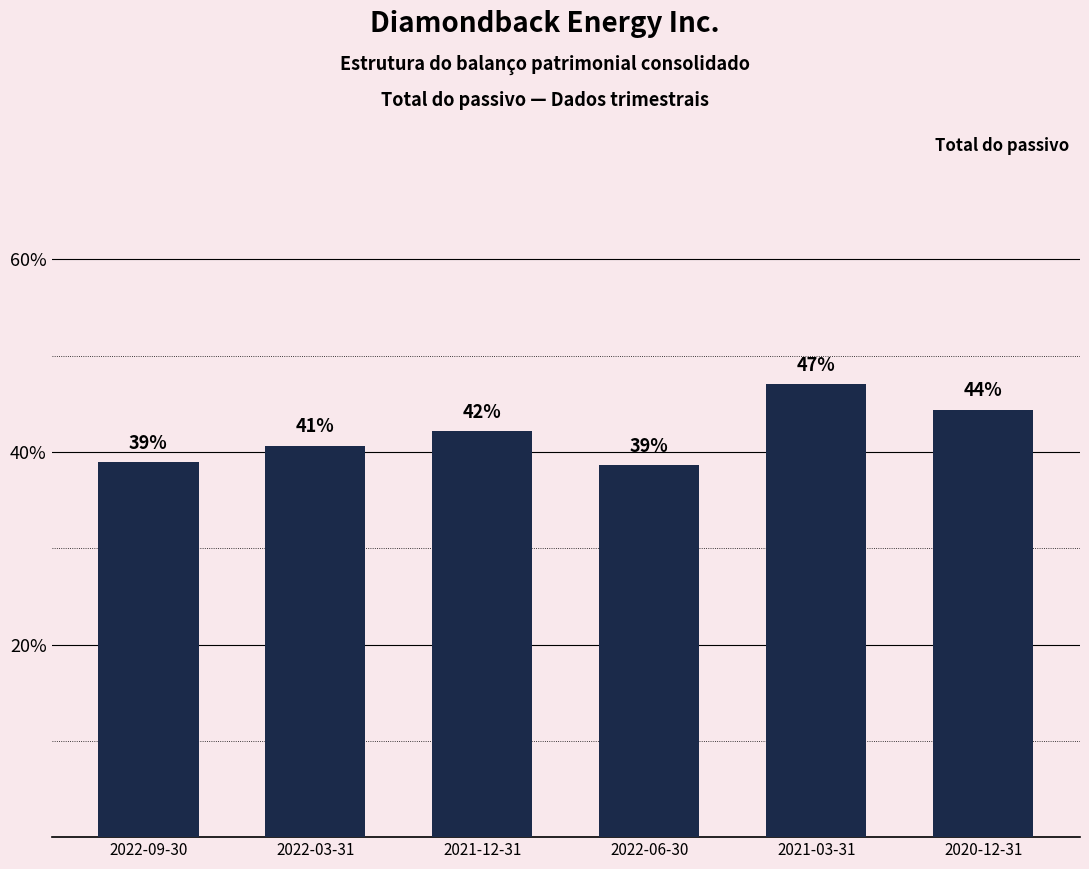

Does the chart contain any negative values?

No